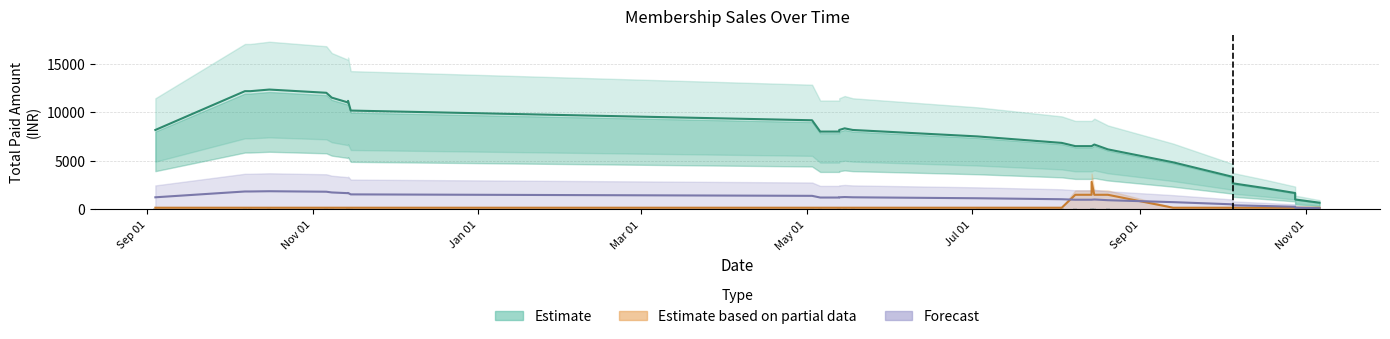

Is it true that Total Paid Amount equals 3610 at 04-09-2023?

False